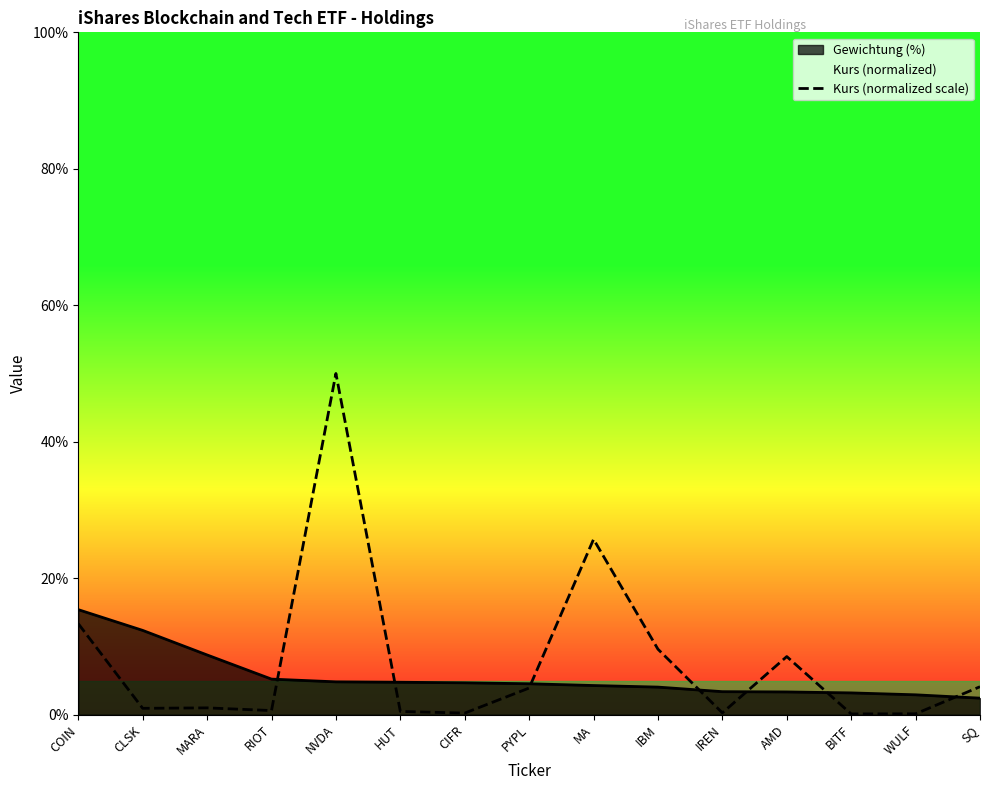

How many points are lower than both their immediate neighbors (excluding endpoints)?

5